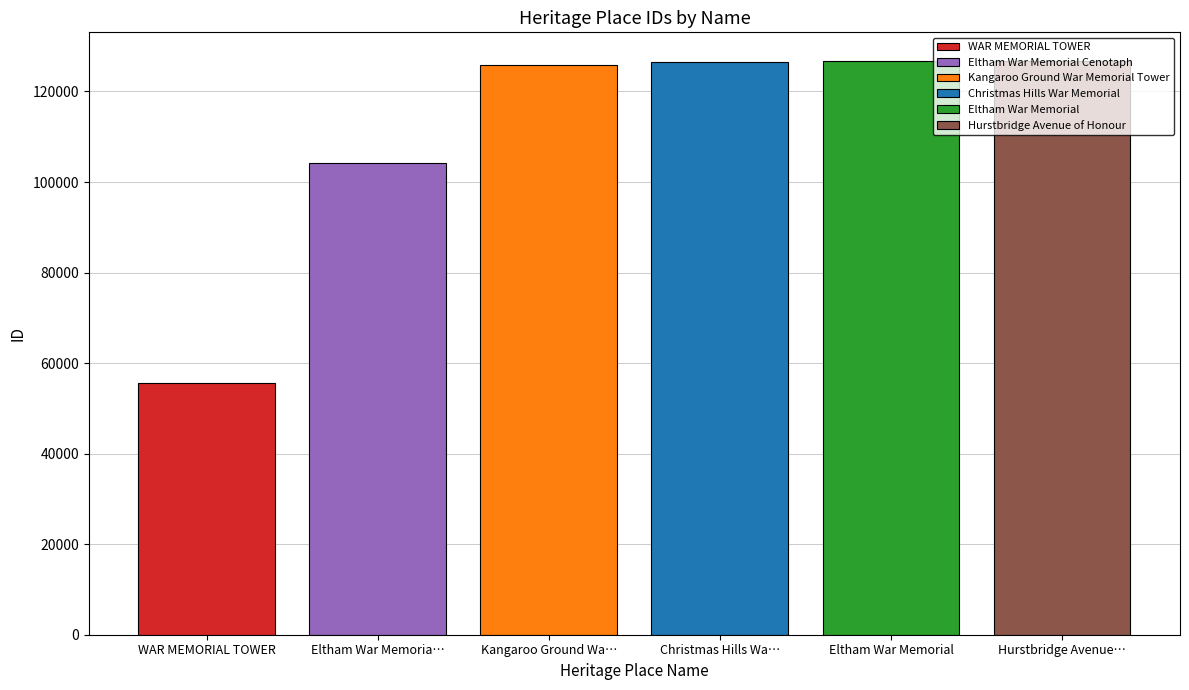

Which series has the largest range (max minus min)?

WAR MEMORIAL TOWER